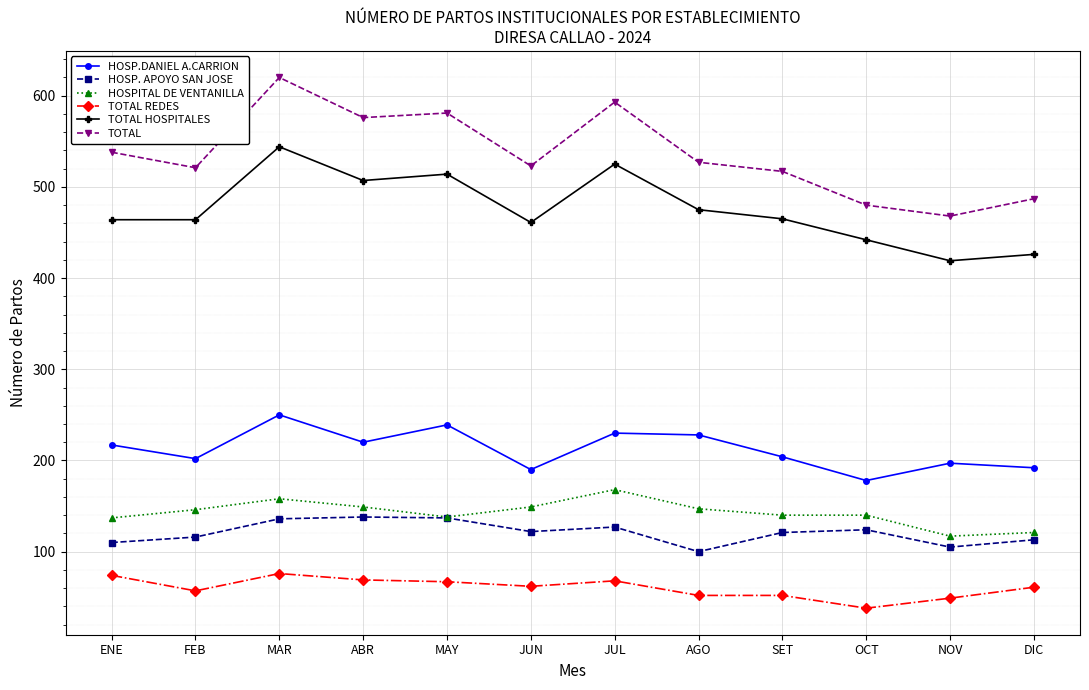

What are all the series names shown in the legend?

HOSP.DANIEL A.CARRION, HOSP. APOYO SAN JOSE, HOSPITAL DE VENTANILLA, TOTAL REDES, TOTAL HOSPITALES, TOTAL